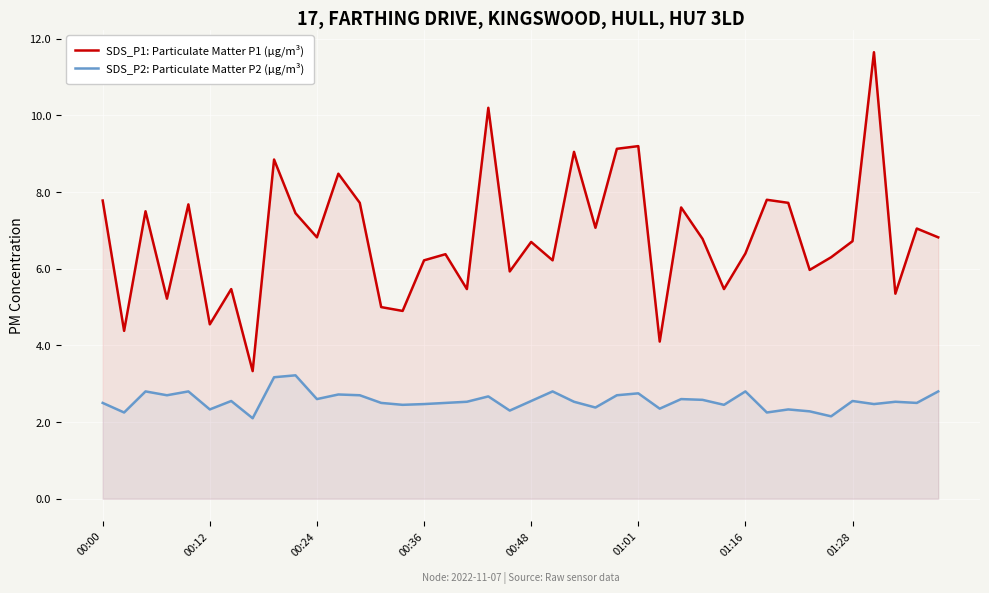

At which category is the sum across all series the highest?

36